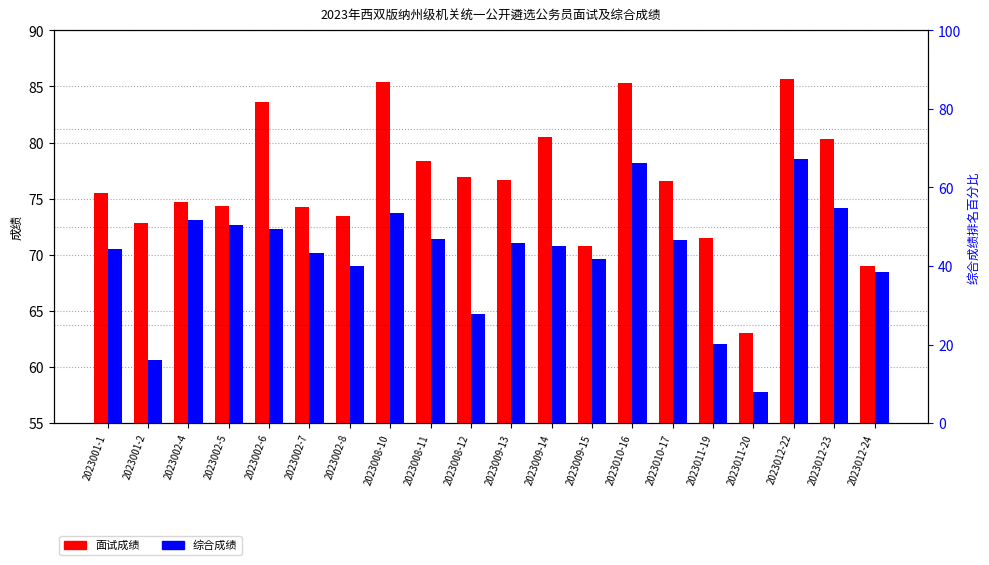

How many groups of bars are there?

20